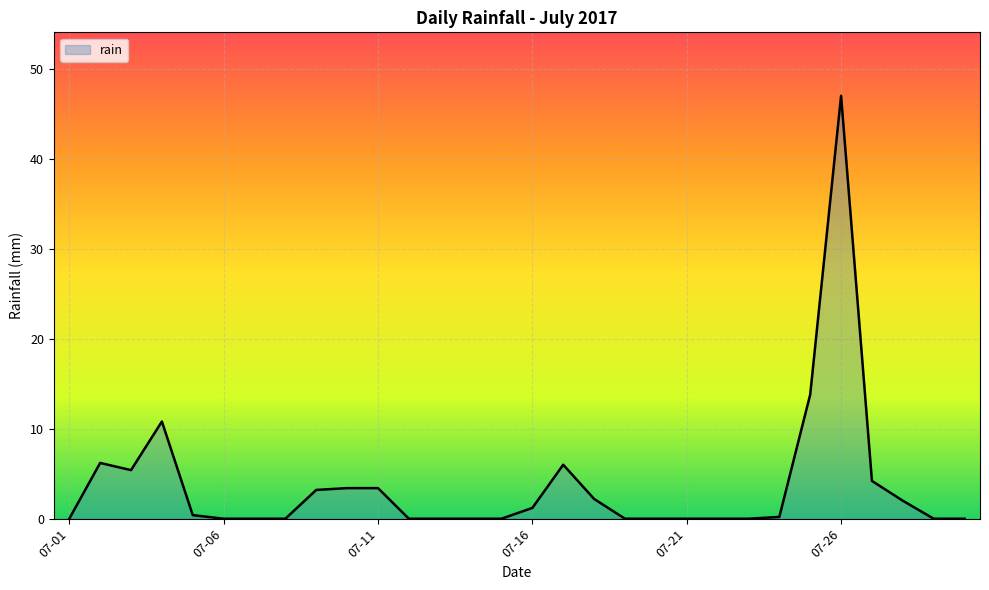

What is the maximum value shown in the chart?

47.0